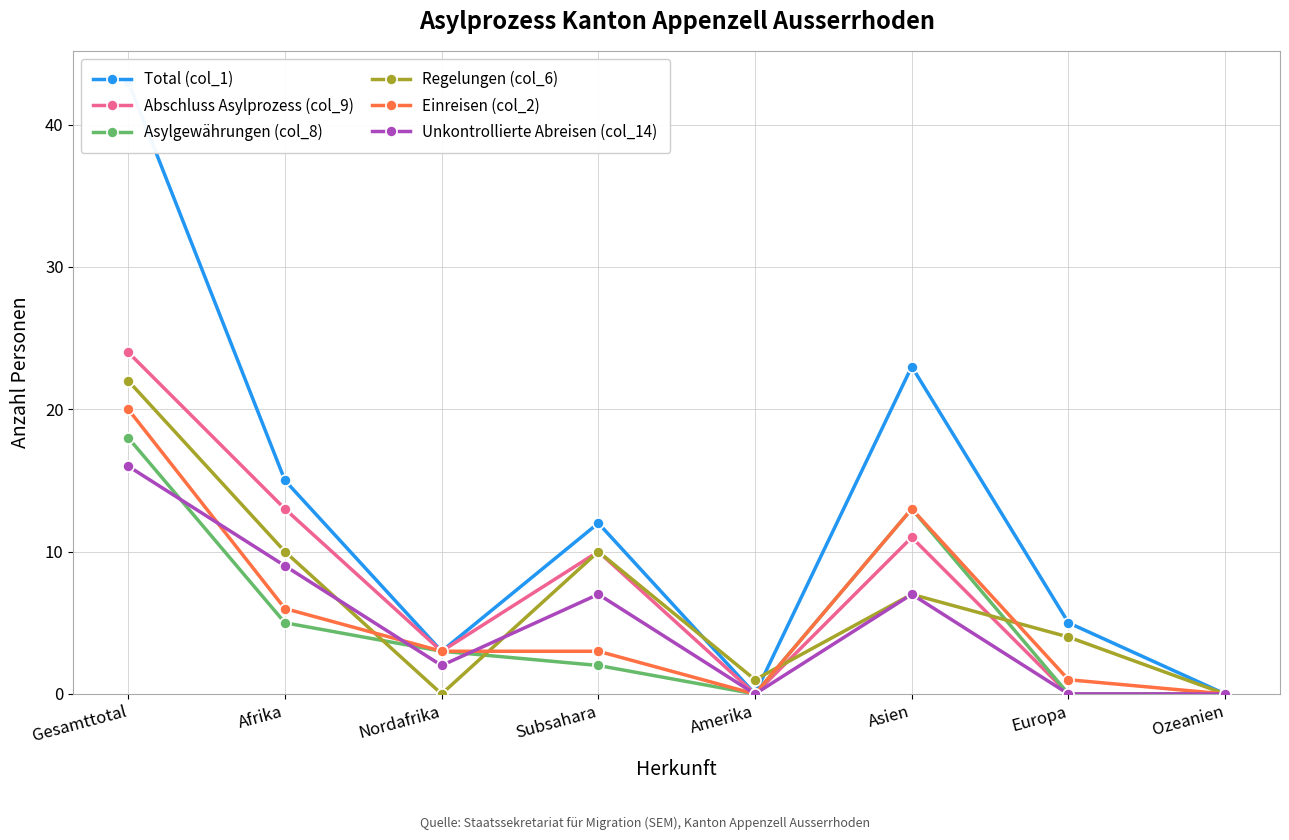

Reading left to right, transcribe all the data shown in this chart.

Total (col_1): 43	15	3	12	0	23	5	0
Abschluss Asylprozess (col_9): 24	13	3	10	0	11	0	0
Asylgewährungen (col_8): 18	5	3	2	0	13	0	0
Regelungen (col_6): 22	10	0	10	1	7	4	0
Einreisen (col_2): 20	6	3	3	0	13	1	0
Unkontrollierte Abreisen (col_14): 16	9	2	7	0	7	0	0